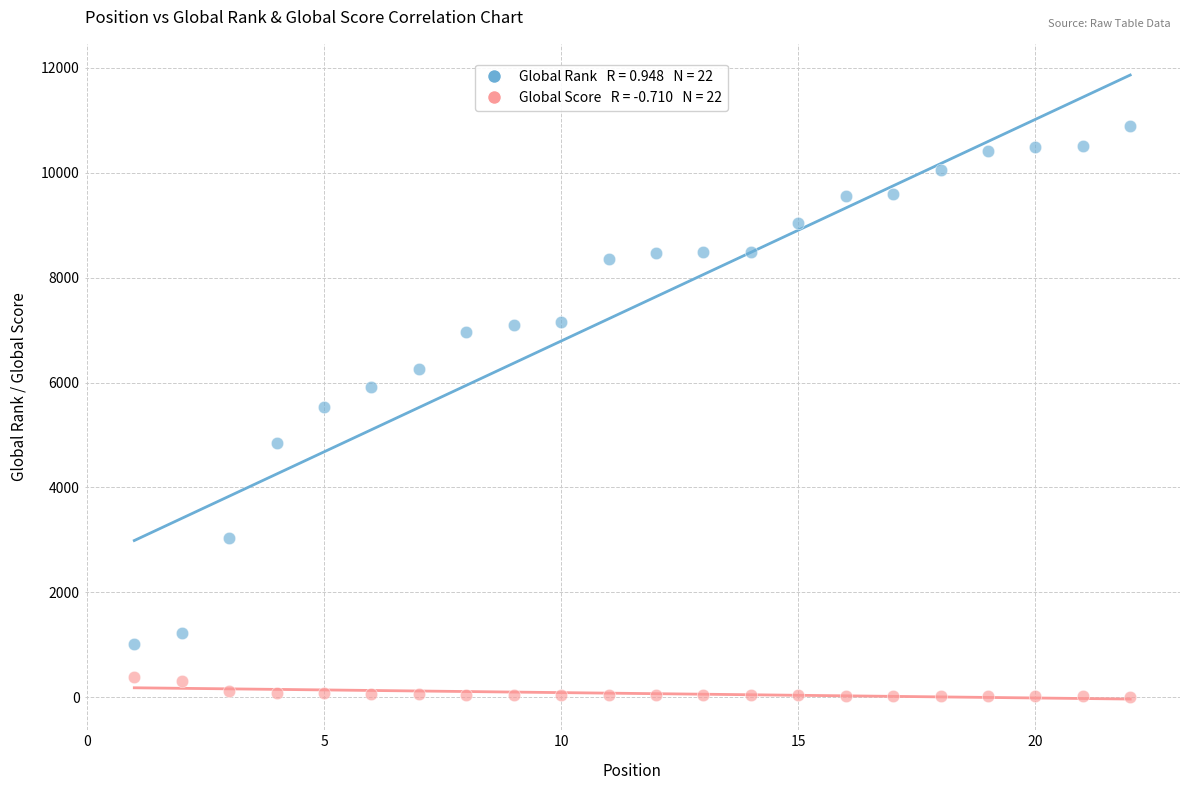

Across all data points, what is the range of Y values (max minus min)?

10880